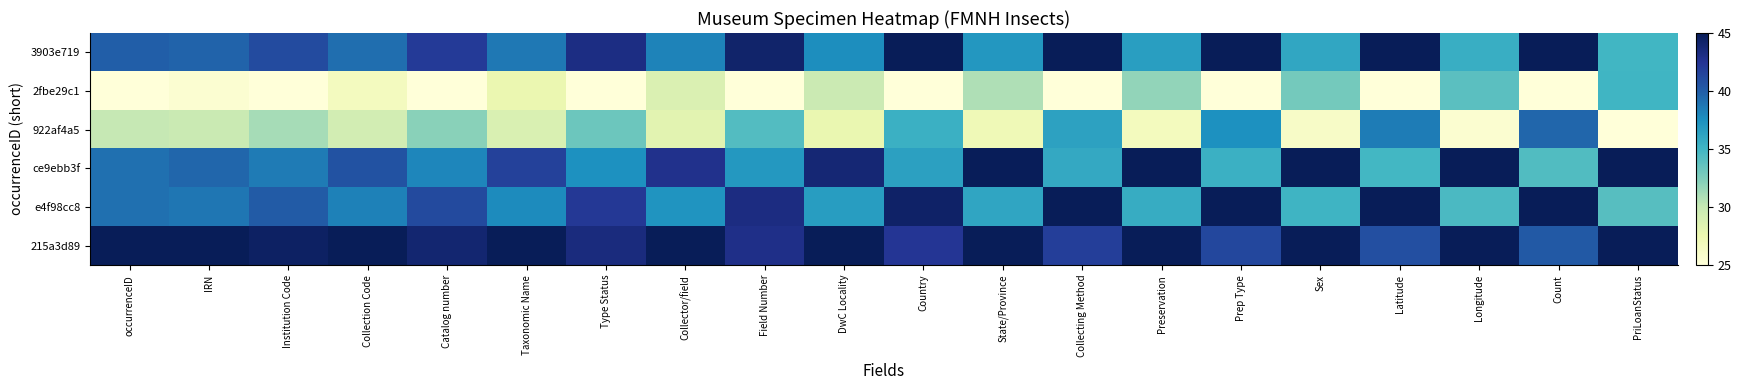

Which series has the largest total across all categories?

215a3d89